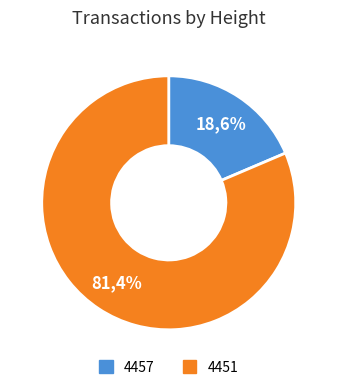

How many segments does this pie chart have?

2